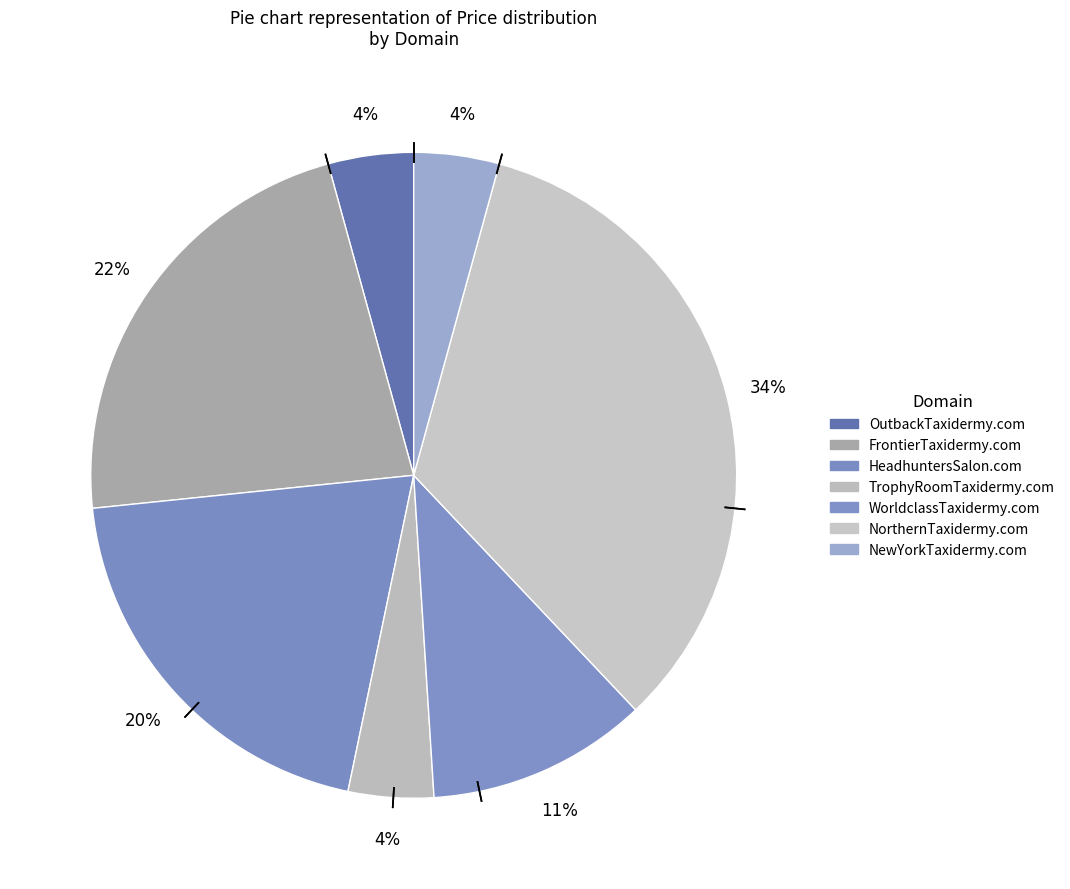

True or false: FrontierTaxidermy.com accounts for 34% of the total.

False